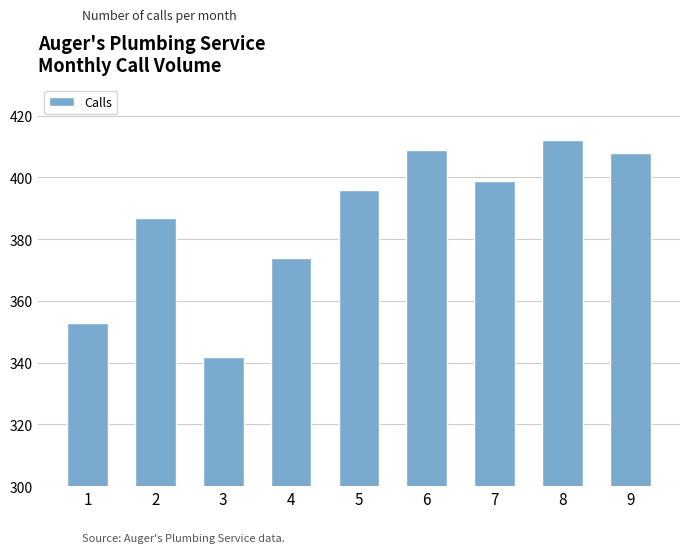

Read the value at 2, to the nearest 10.

390